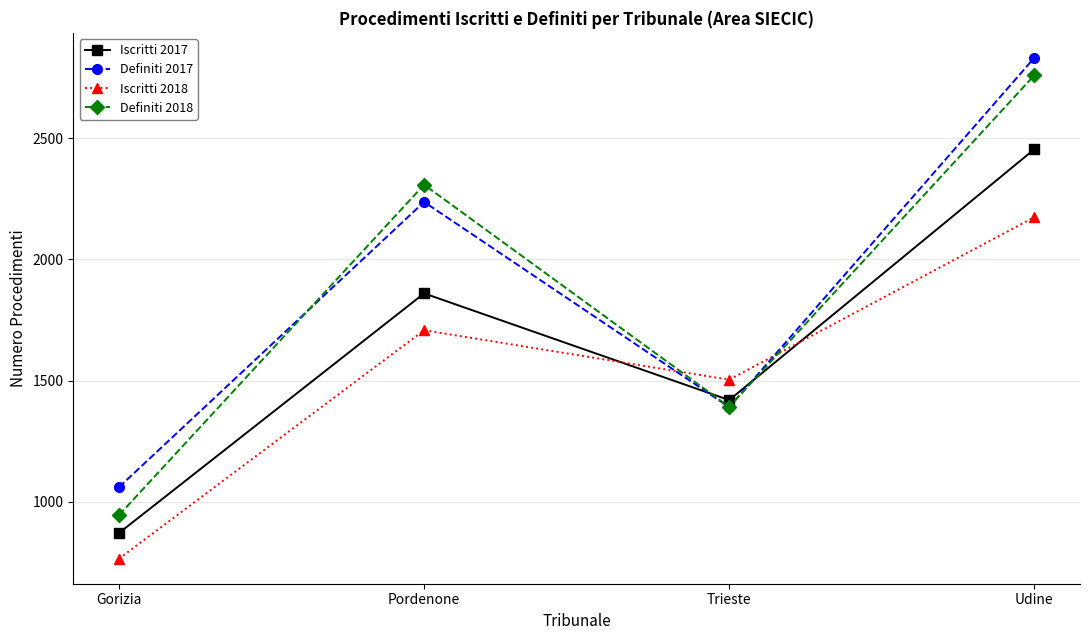

At which label is Definiti 2018 closest to 1852?

Pordenone